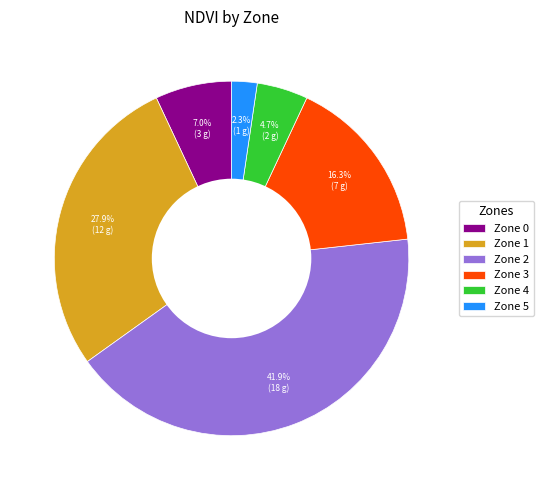

What percentage is NOT represented by Zone 5?

97.7%